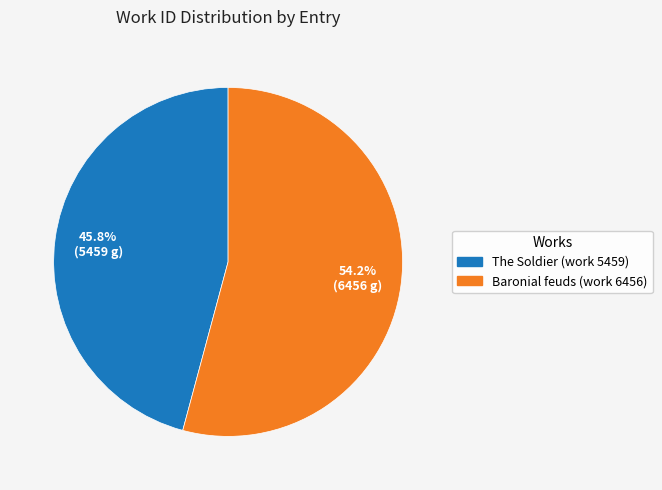

What is the total percentage of The Soldier (work 5459) and Baronial feuds (work 6456)?

100.0%